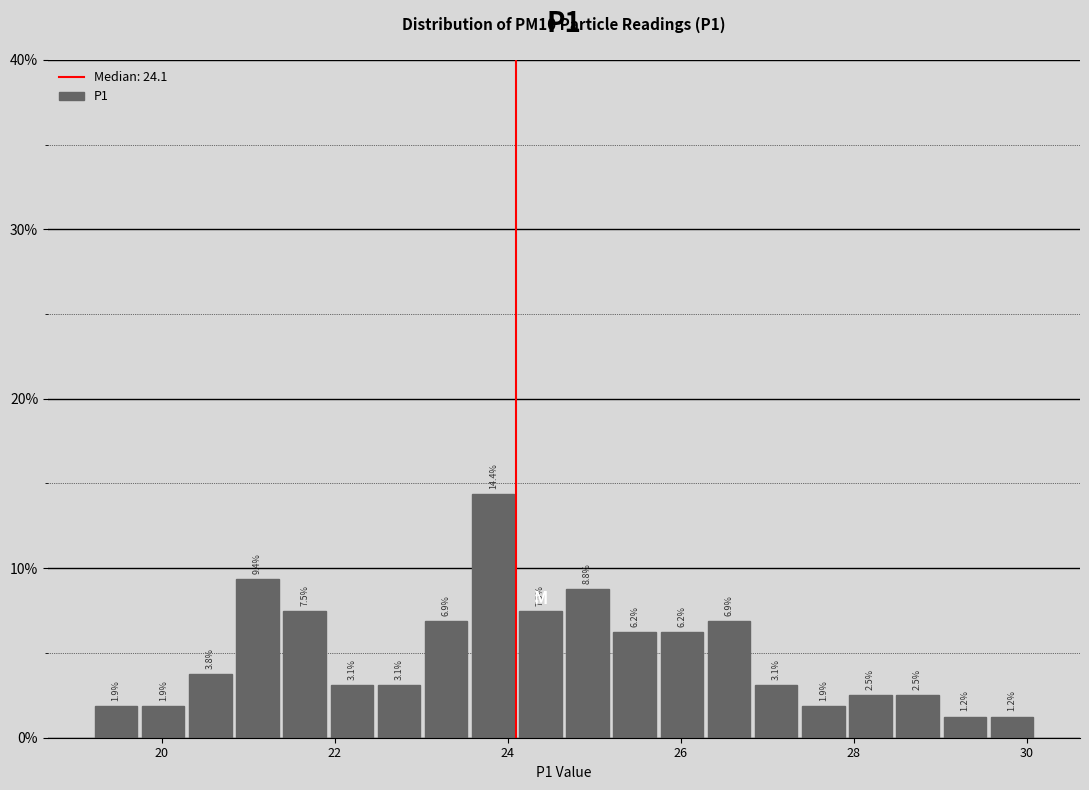

Read against the x-axis, roughly where is the centre of the tallest bar?

23.8